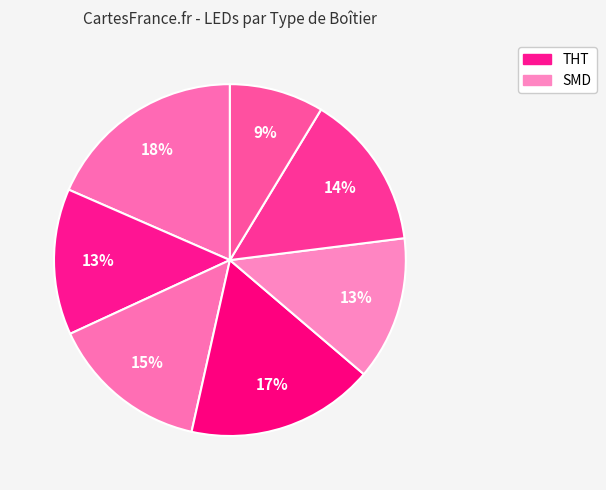

Count the number of slices in the pie.

7